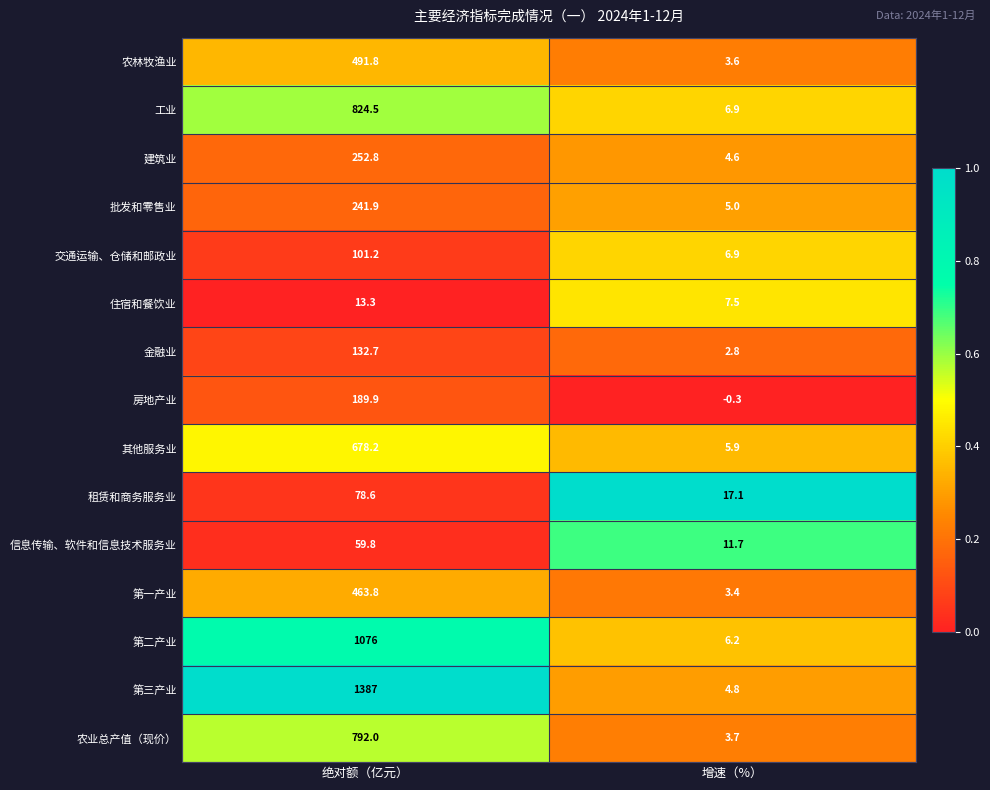

Reading left to right, list all the values displayed in this chart.

农林牧渔业: 491.8	3.6
工业: 824.5	6.9
建筑业: 252.8	4.6
批发和零售业: 241.9	5.0
交通运输、仓储和邮政业: 101.2	6.9
住宿和餐饮业: 13.3	7.5
金融业: 132.7	2.8
房地产业: 189.9	-0.3
其他服务业: 678.2	5.9
租赁和商务服务业: 78.6	17.1
信息传输、软件和信息技术服务业: 59.8	11.7
第一产业: 463.8	3.4
第二产业: 1076.0	6.2
第三产业: 1387.0	4.8
农业总产值（现价）: 792.0	3.7